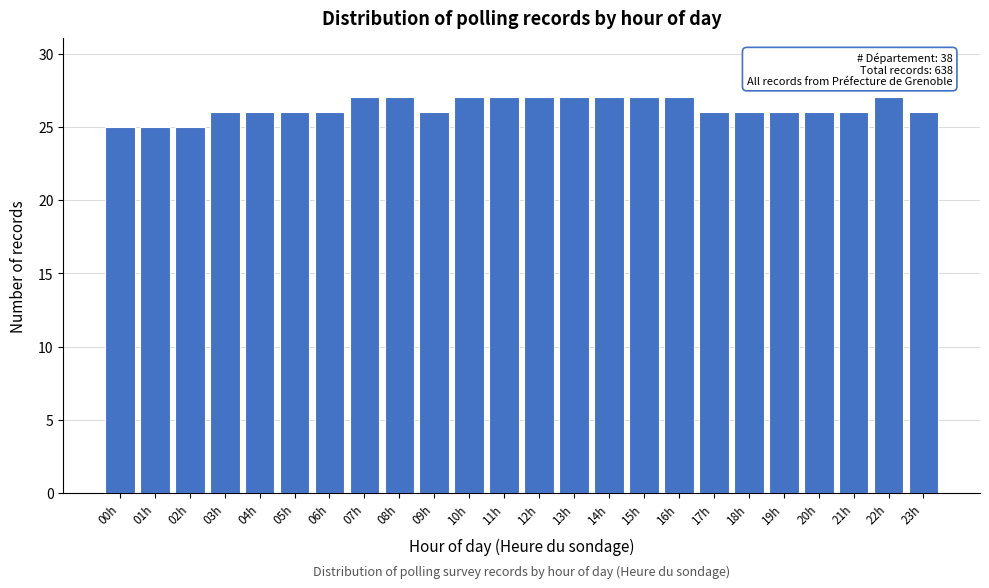

Reading left to right, transcribe all the data shown in this chart.

00h=25	01h=25	02h=25	03h=26	04h=26	05h=26	06h=26	07h=27	08h=27	09h=26	10h=27	11h=27	12h=27	13h=27	14h=27	15h=27	16h=27	17h=26	18h=26	19h=26	20h=26	21h=26	22h=27	23h=26